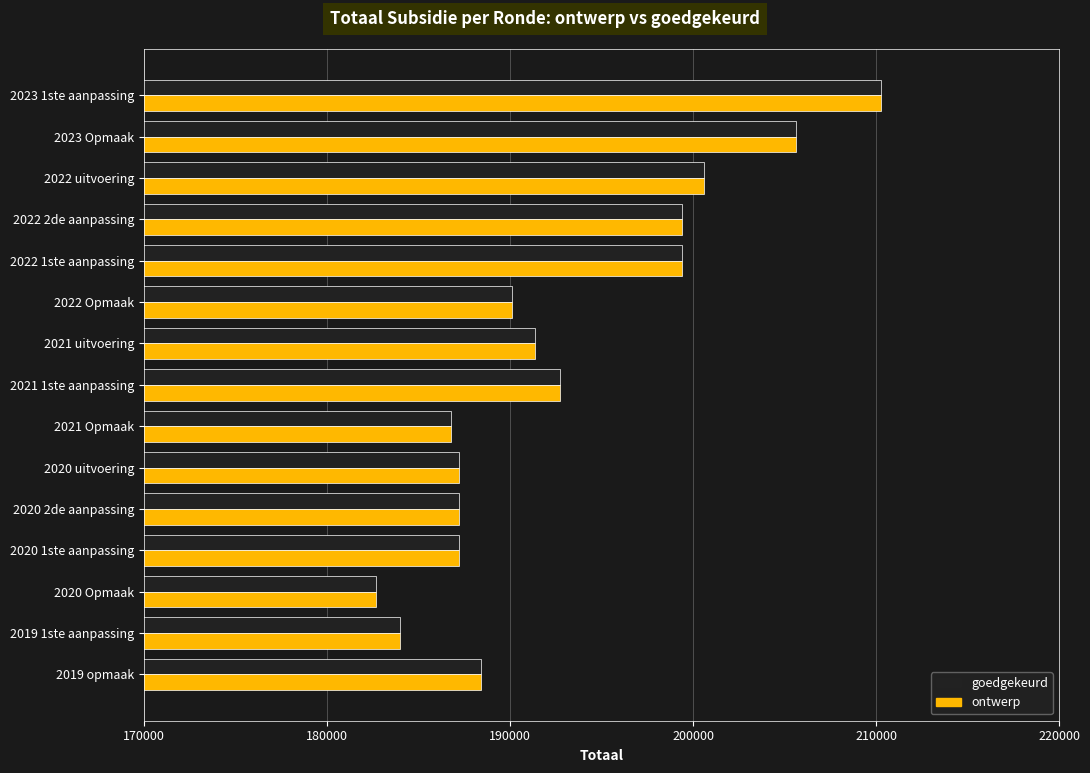

The ontwerp series shows 187211 at 2020 uitvoering. True or false?

True